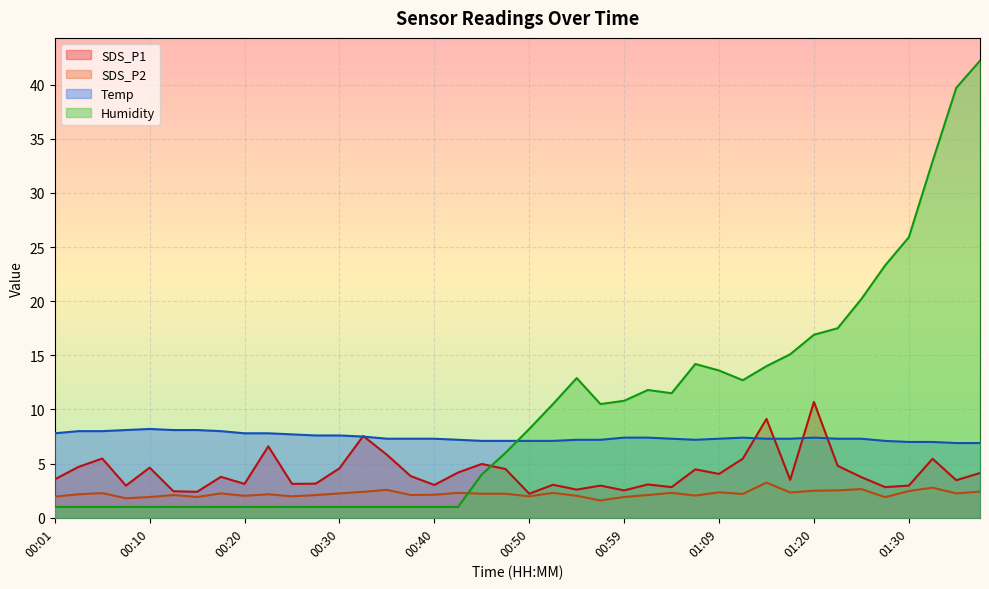

Where do Humidity and Temp first cross each other?

00:47 and 00:50